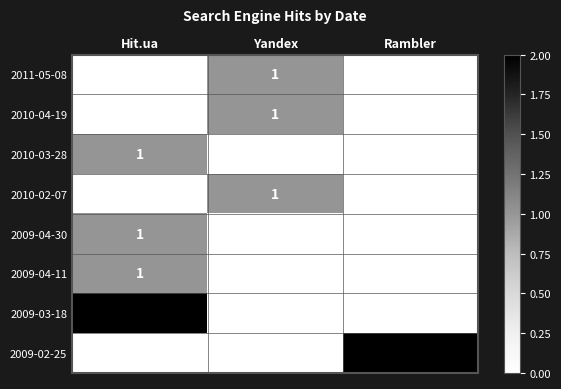

Between Yandex and Rambler, which series saw the biggest shift?

2009-02-25